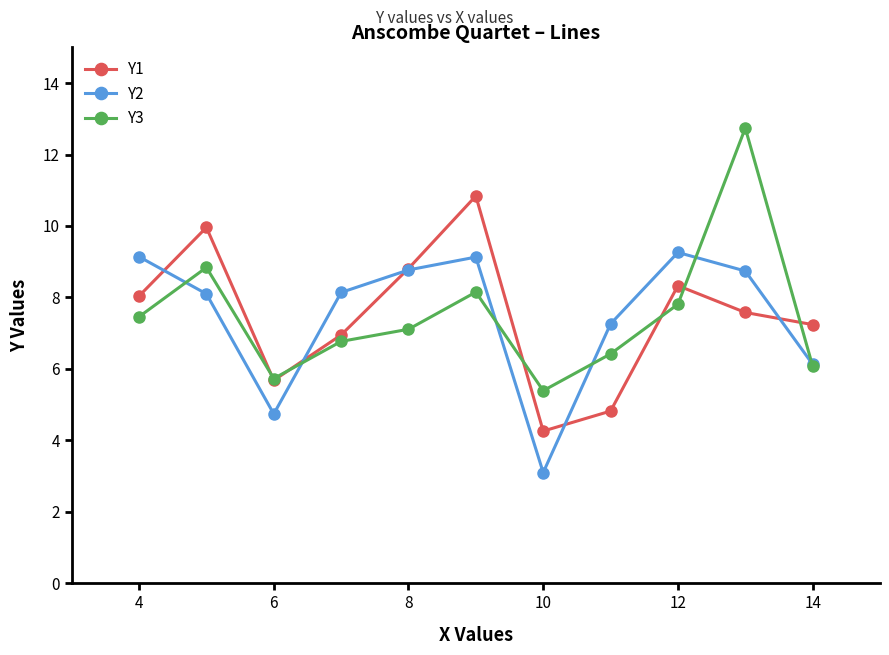

What is the value of the Y3 point at the 6th from the left?

8.2